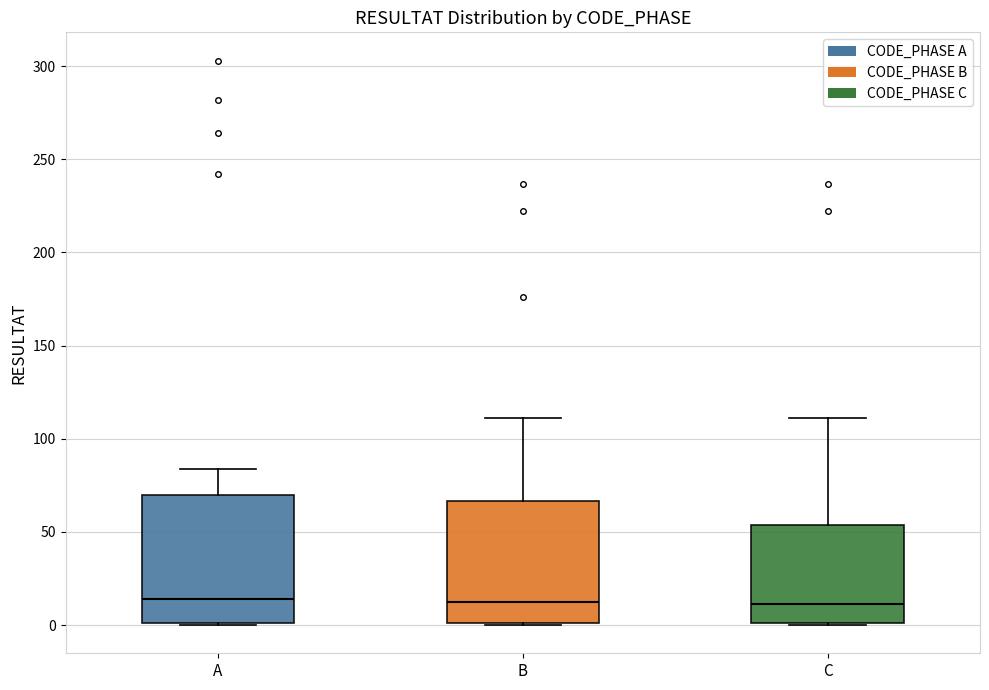

Reading left to right, read every box against the y-axis: the position of its median line, the range the box covers, and the ends of its whiskers. The values are not printed on the chart, so give them approximately, as read against the axis.

A: median 15, box 0 to 70, whiskers 0 to 85
B: median 15, box 0 to 65, whiskers 0 to 110
C: median 10, box 0 to 55, whiskers 0 to 110